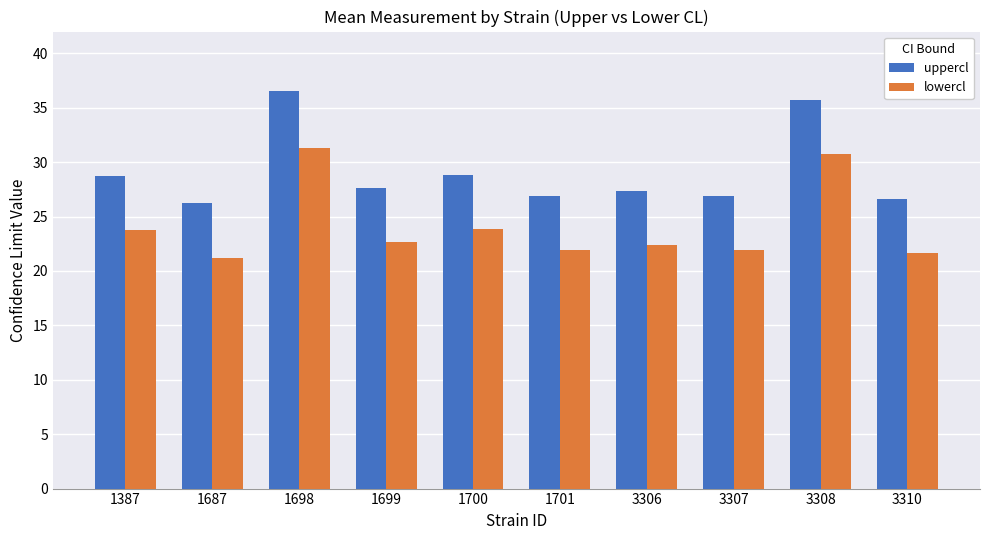

Does the chart contain any negative values?

No